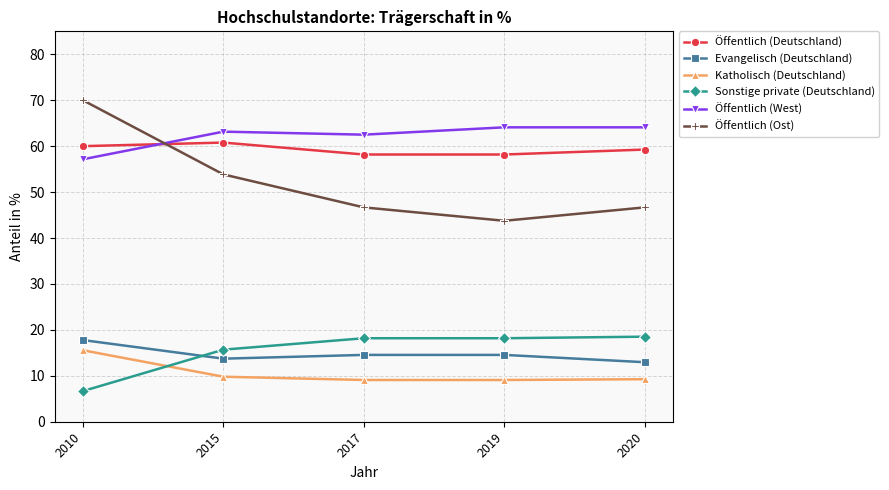

What is the maximum value shown in the chart?

70.0